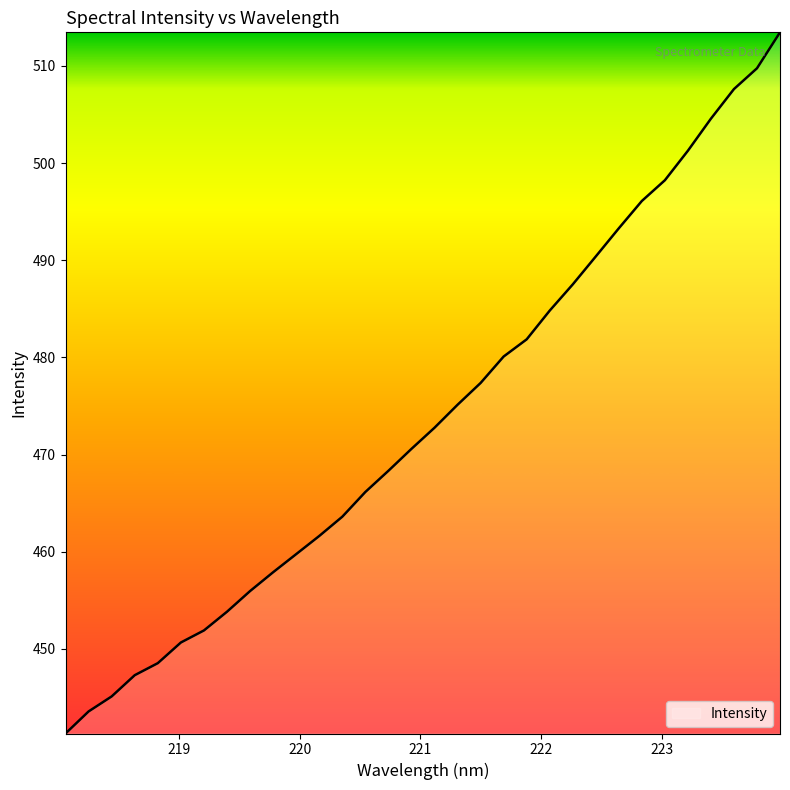

What is the greatest value displayed?

513.5